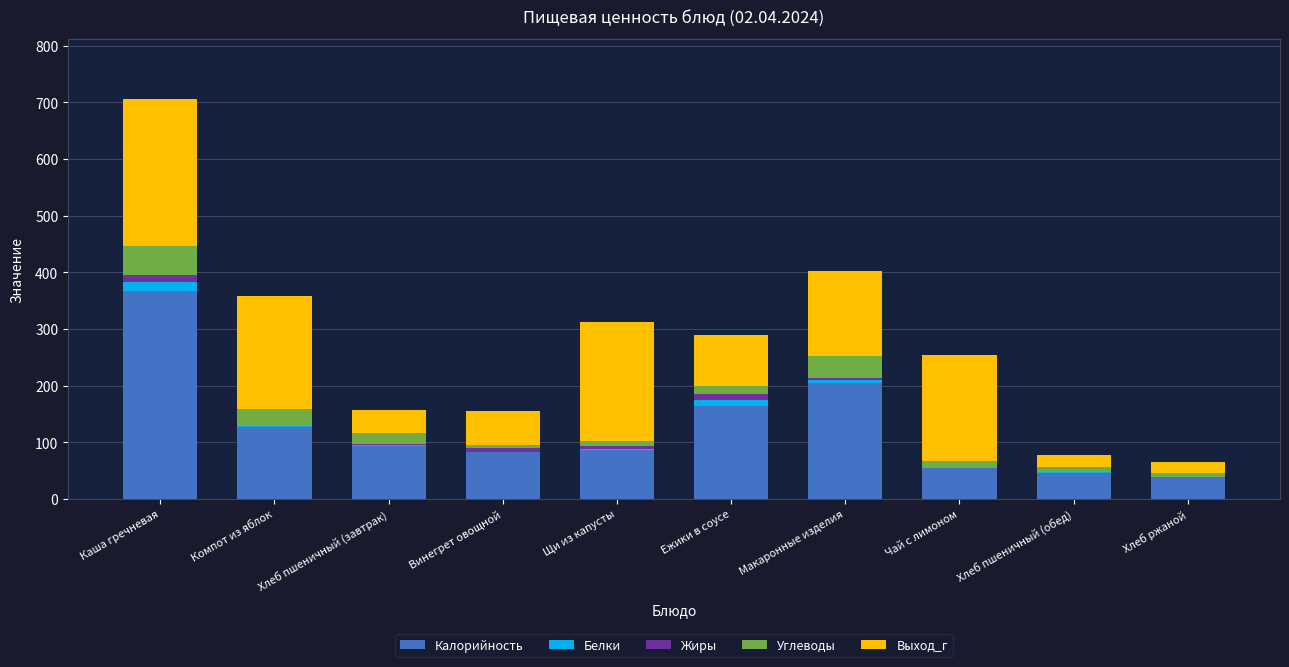

At which label does Калорийность reach its peak?

Каша гречневая